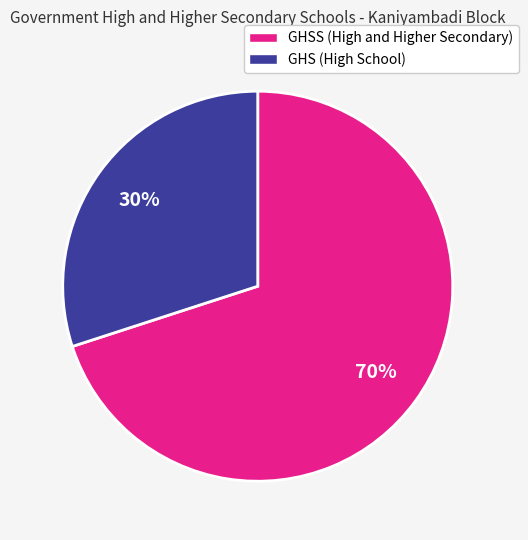

Which has a higher value, GHS (High School) or GHSS (High and Higher Secondary)?

GHSS (High and Higher Secondary)